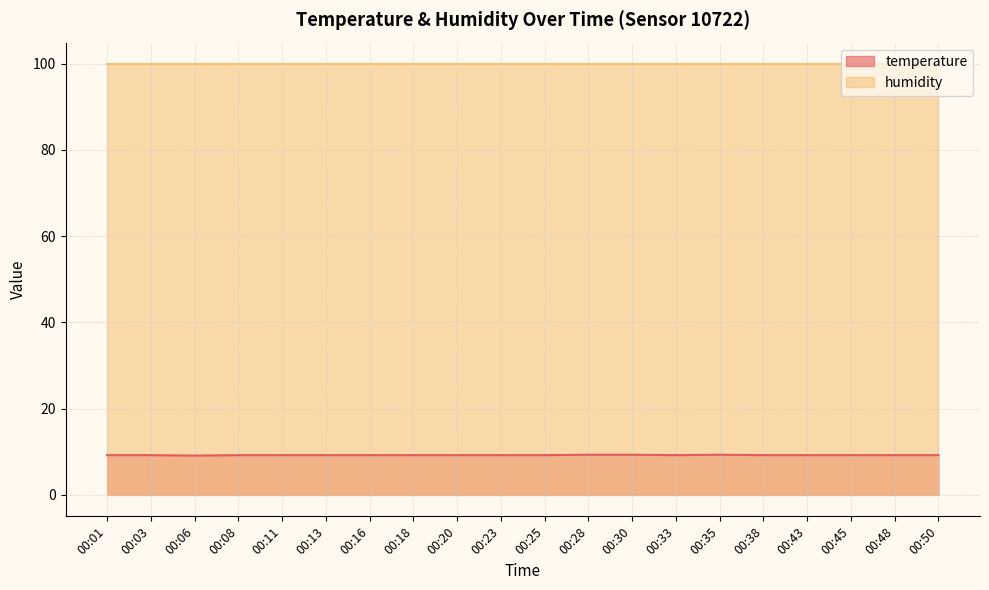

Is it true that the value at 00:25 is 2.2?

False